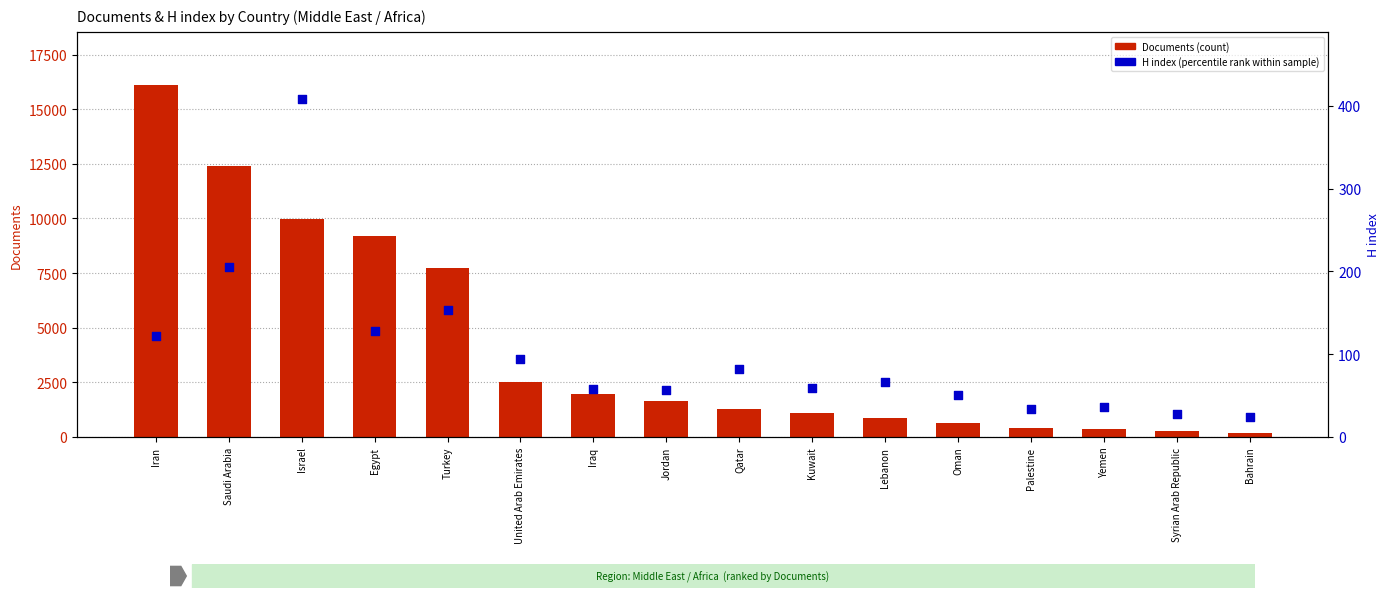

At how many categories does at least one series exceed 13617?

1